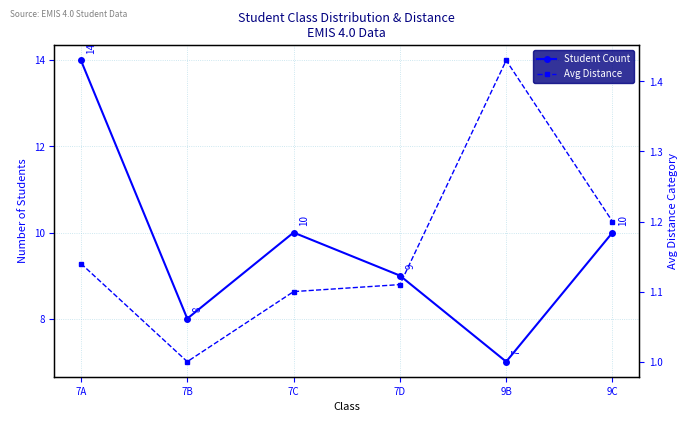

At which label does Avg Distance reach its peak?

9B